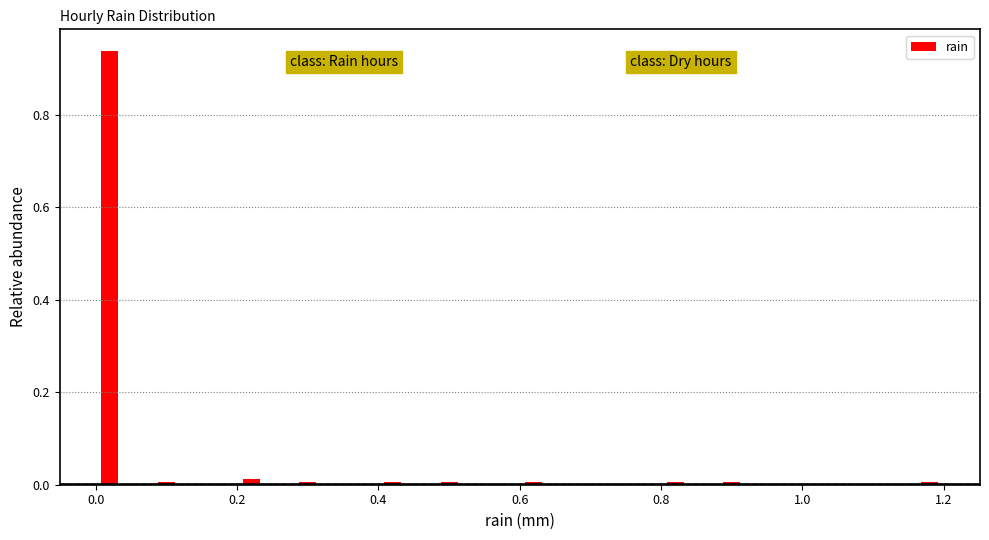

Read against the x-axis, roughly where is the centre of the tallest bar?

0.02